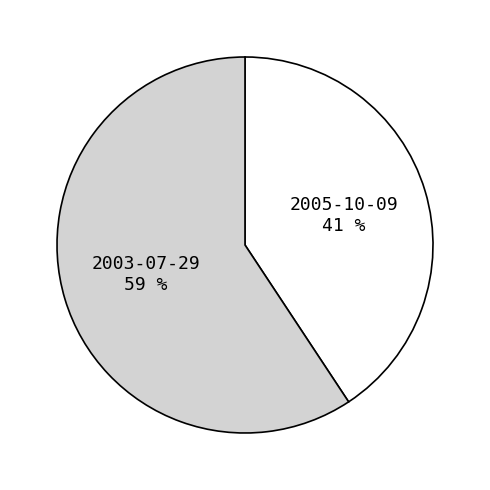

To the nearest percent, what is the average slice percentage?

50%